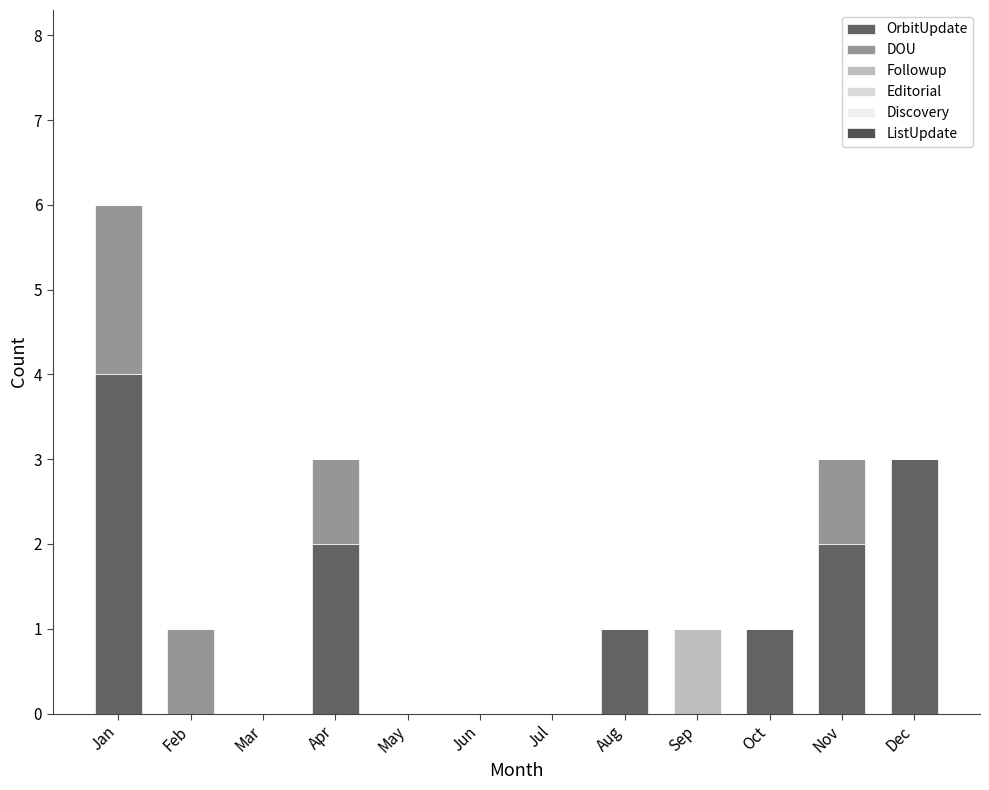

Which series has the largest total across all categories?

OrbitUpdate